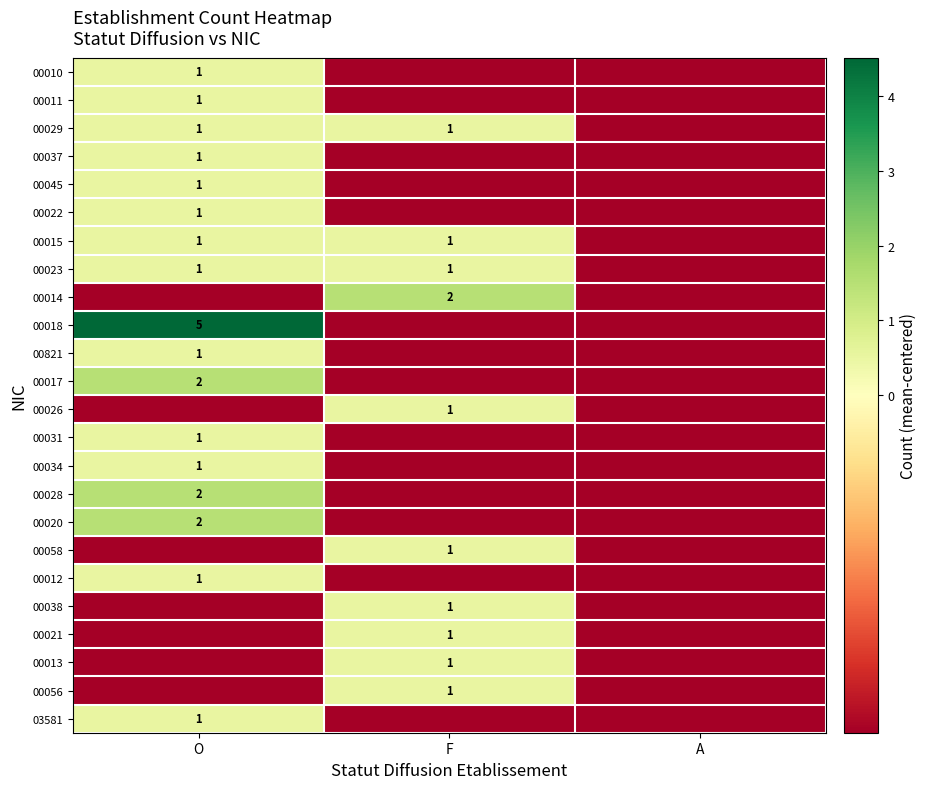

What is the spread (max minus min) of values at F?

2.0